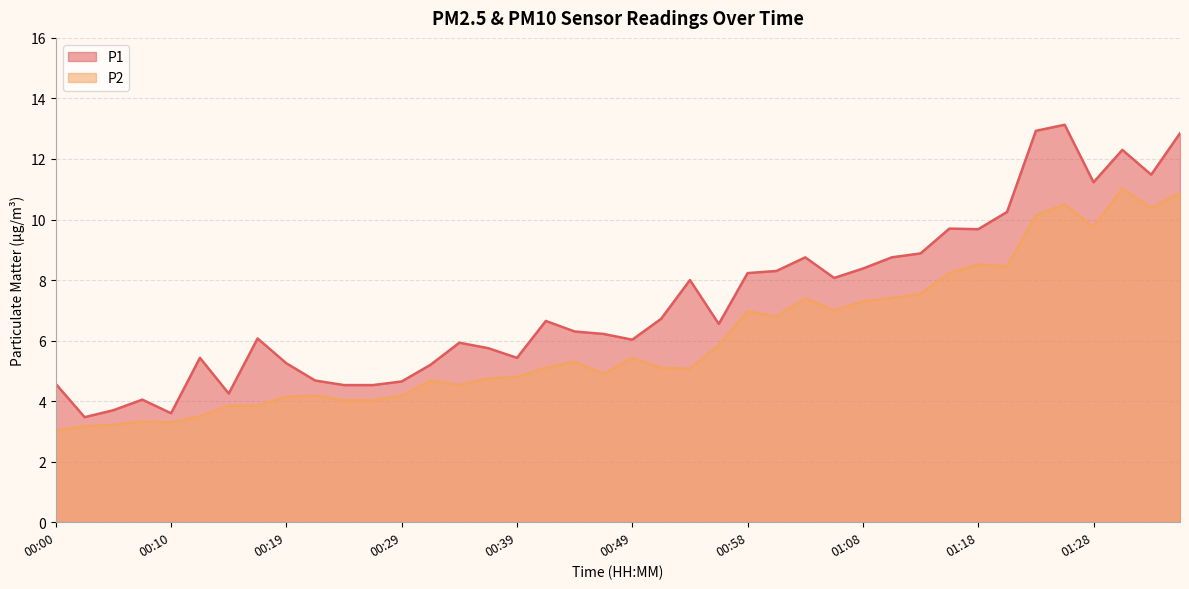

The value of P2 at 00:27 is 2.7. True or false?

False